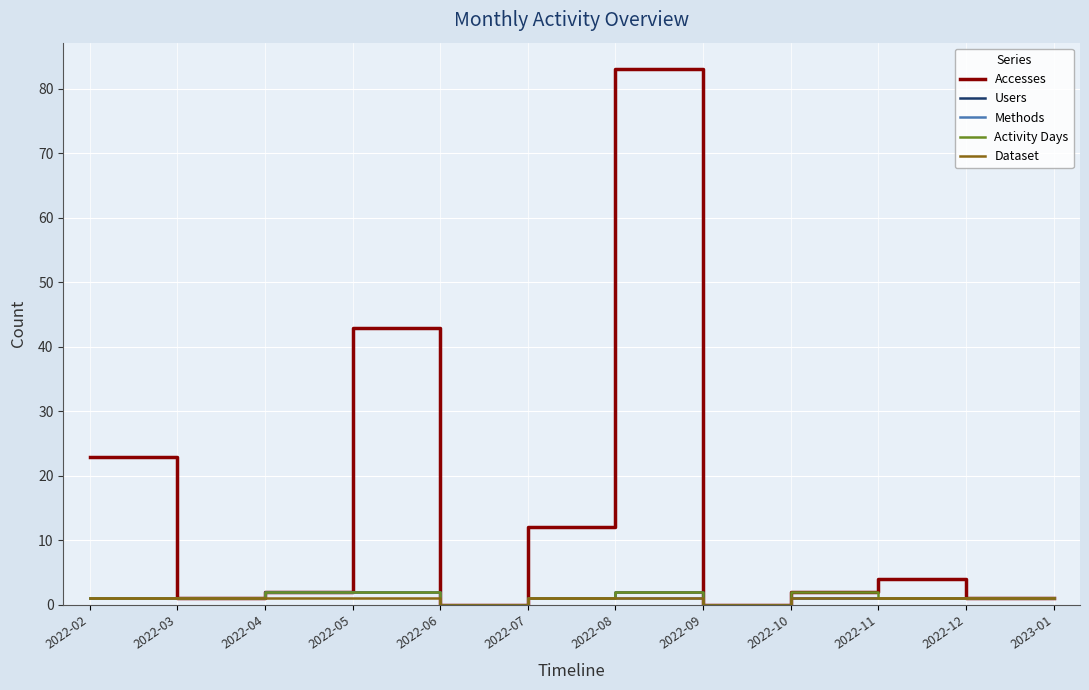

Reading right to left, what are all the values shown in this chart?

Accesses: 2023-01=1	2022-12=1	2022-11=4	2022-10=2	2022-09=0	2022-08=83	2022-07=12	2022-06=0	2022-05=43	2022-04=2	2022-03=1	2022-02=23
Users: 2023-01=1	2022-12=1	2022-11=1	2022-10=1	2022-09=0	2022-08=2	2022-07=1	2022-06=0	2022-05=2	2022-04=2	2022-03=1	2022-02=1
Methods: 2023-01=1	2022-12=1	2022-11=1	2022-10=1	2022-09=0	2022-08=1	2022-07=1	2022-06=0	2022-05=2	2022-04=2	2022-03=1	2022-02=1
Activity Days: 2023-01=1	2022-12=1	2022-11=1	2022-10=2	2022-09=0	2022-08=2	2022-07=1	2022-06=0	2022-05=2	2022-04=2	2022-03=1	2022-02=1
Dataset: 2023-01=1	2022-12=1	2022-11=1	2022-10=1	2022-09=0	2022-08=1	2022-07=1	2022-06=0	2022-05=1	2022-04=1	2022-03=1	2022-02=1